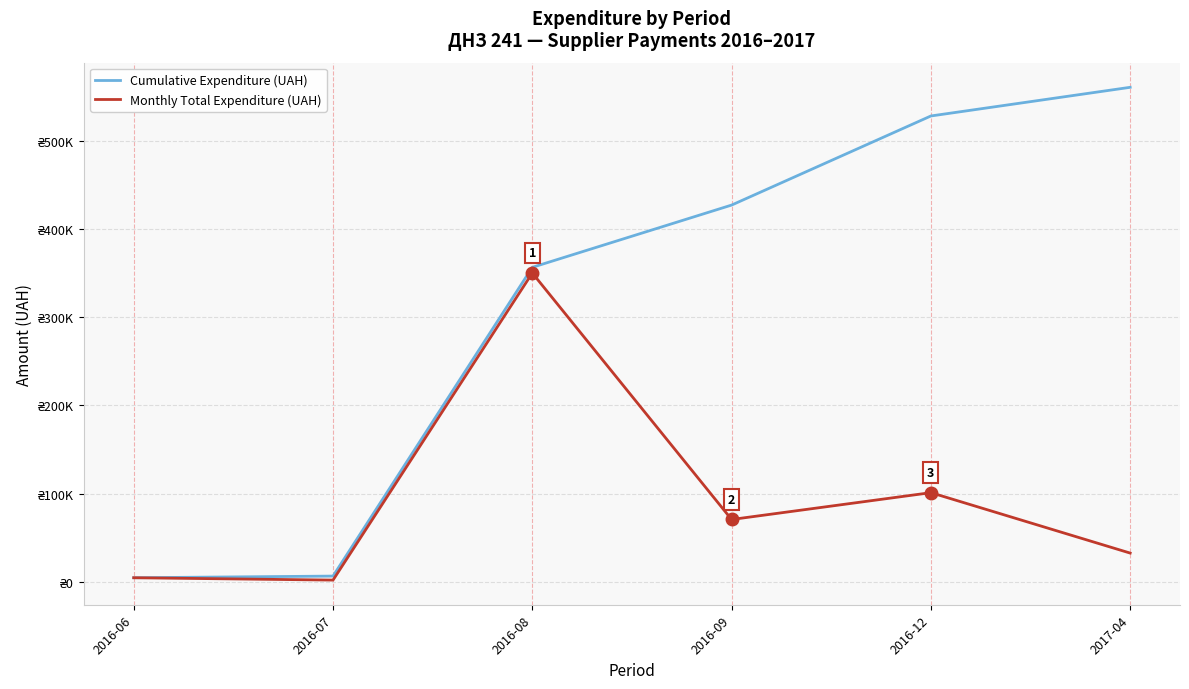

True or false: Monthly Total Expenditure (UAH) has more than 1 points higher than both neighbors.

True